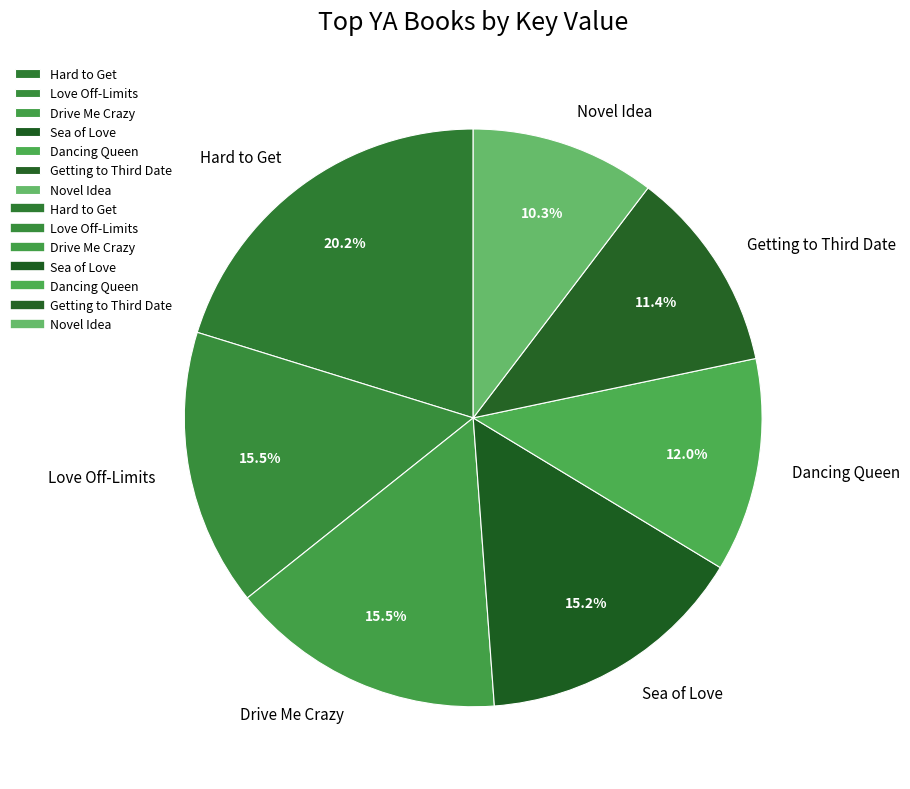

Does Sea of Love represent more than half of the total?

No